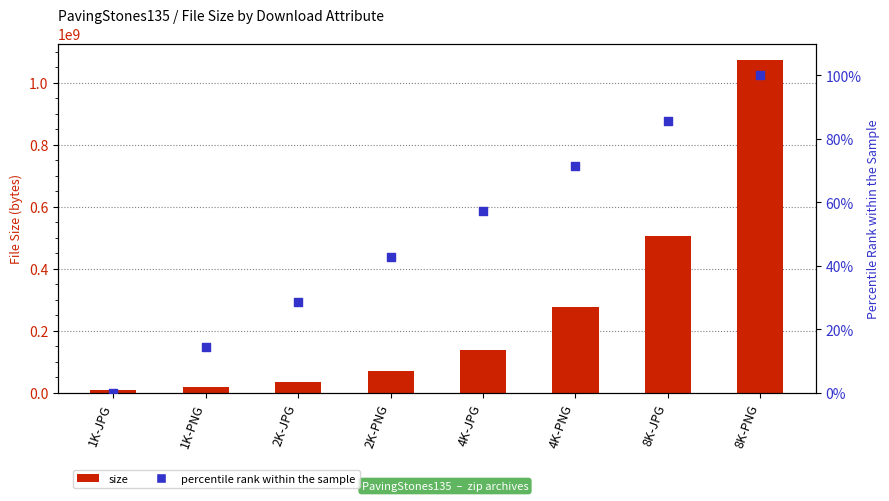

Is the value of size at 8K-PNG greater than the value of percentile rank within the sample at 1K-JPG?

Yes